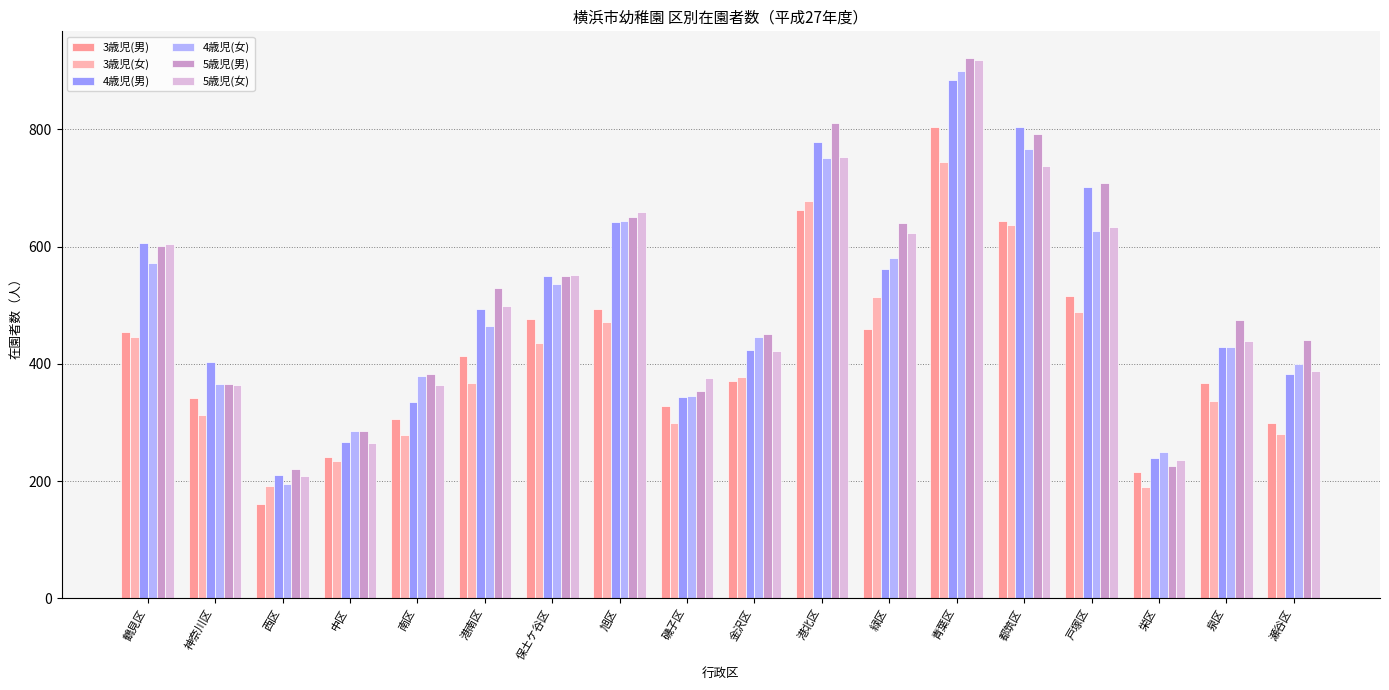

What is the sum of all 5歳児(男) values?

9400